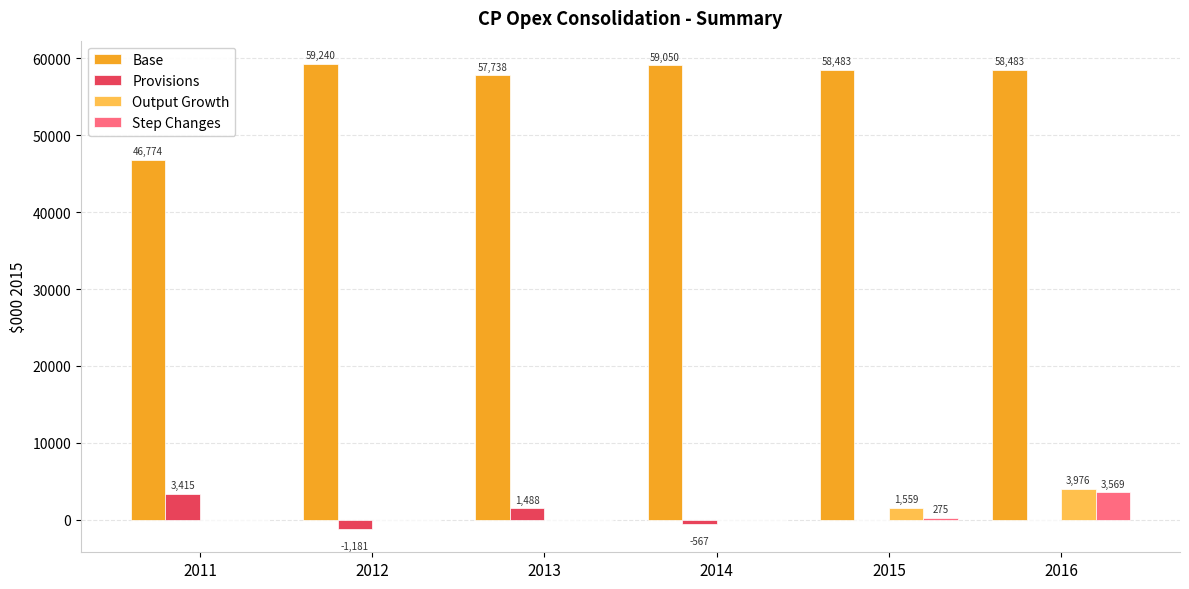

Which label corresponds to the largest value in the chart?

2012